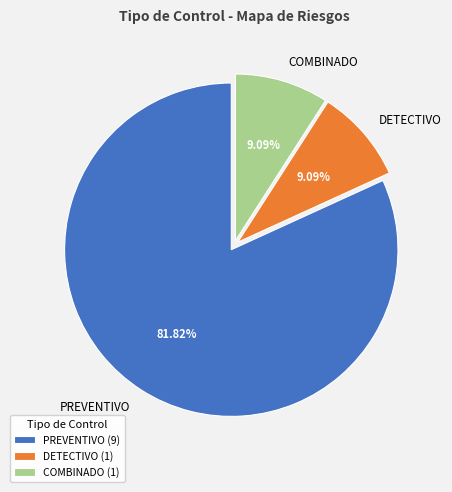

Combined, do PREVENTIVO and COMBINADO account for over 50%?

Yes